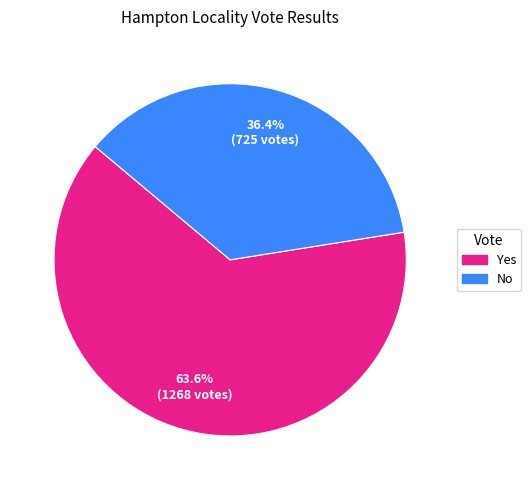

Is there any slice that represents more than half of the pie?

Yes